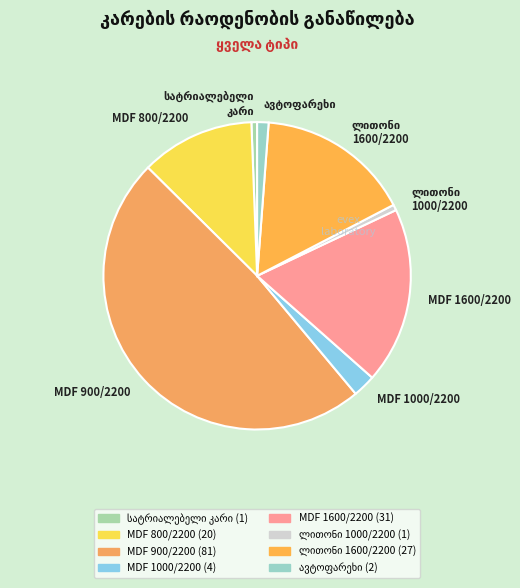

To the nearest percent, what portion does მთავარი შემოსასვლელი სატრიალებელი კარი represent?

1%